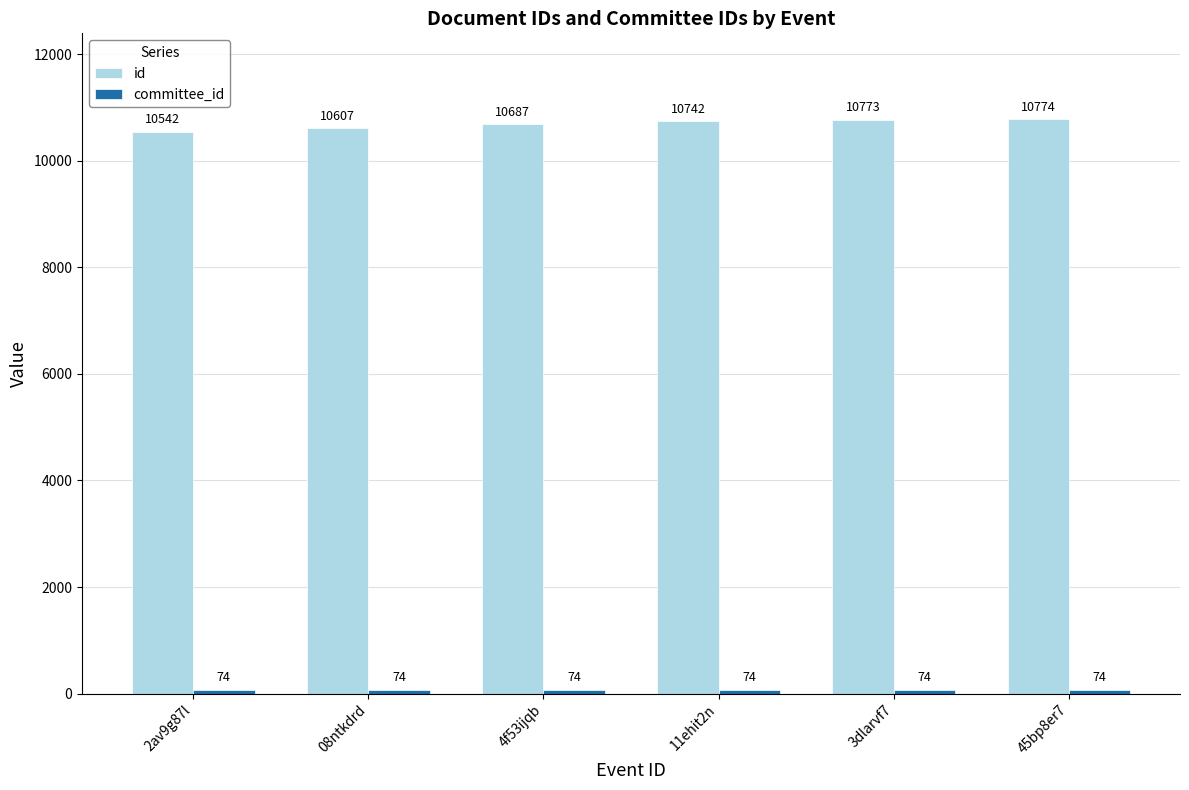

Which series has the widest spread of values?

id